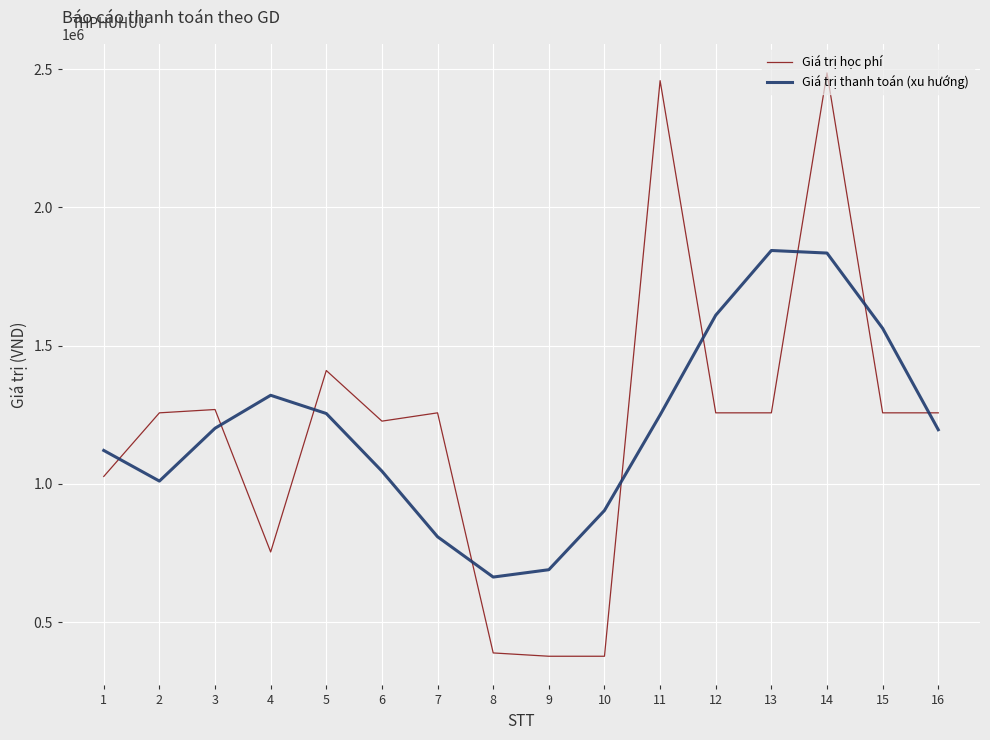

Where is the first local maximum for Giá trị thanh toán (xu hướng)?

4